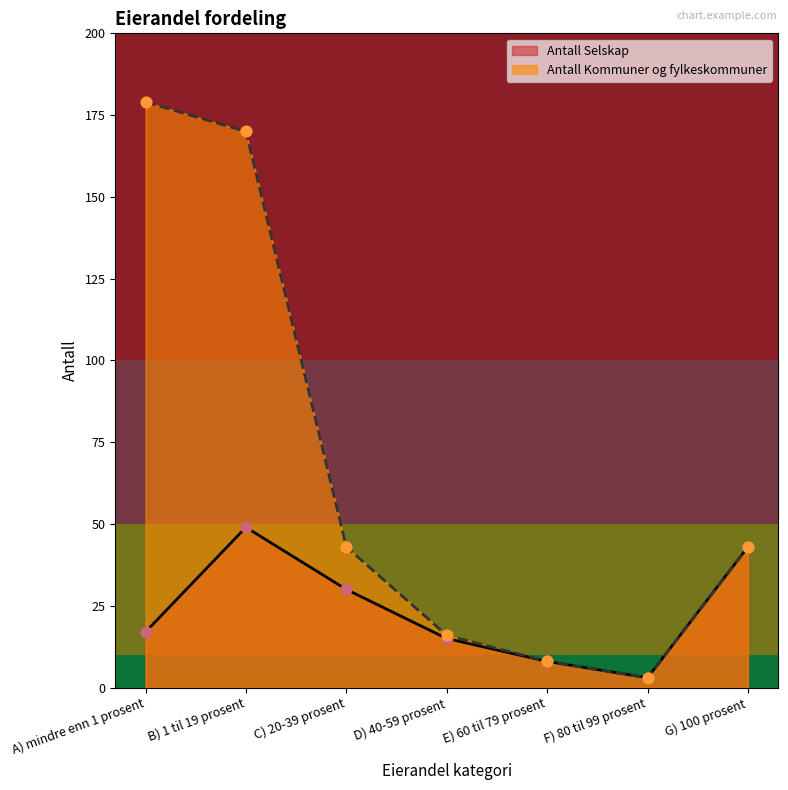

What are all the series names shown in the legend?

Antall Selskap, Antall Kommuner og fylkeskommuner